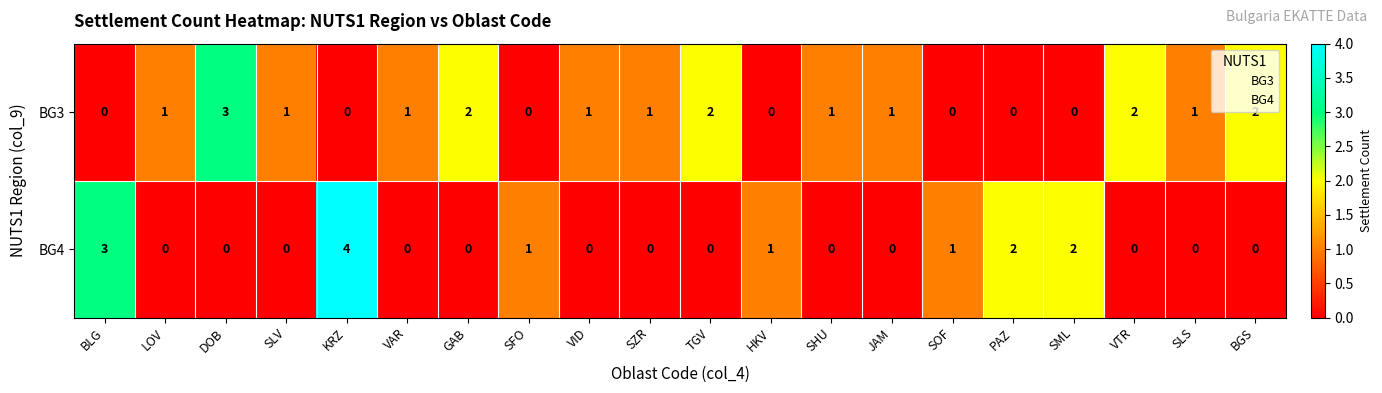

At how many categories does at least one series exceed 0?

20